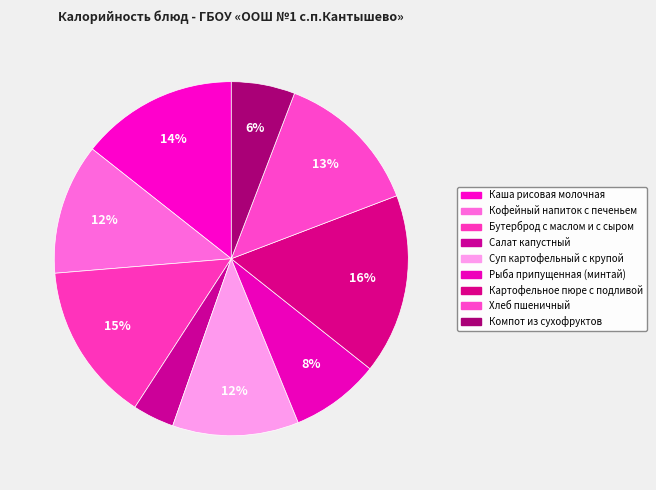

Which slice is the smallest?

Салат капустный